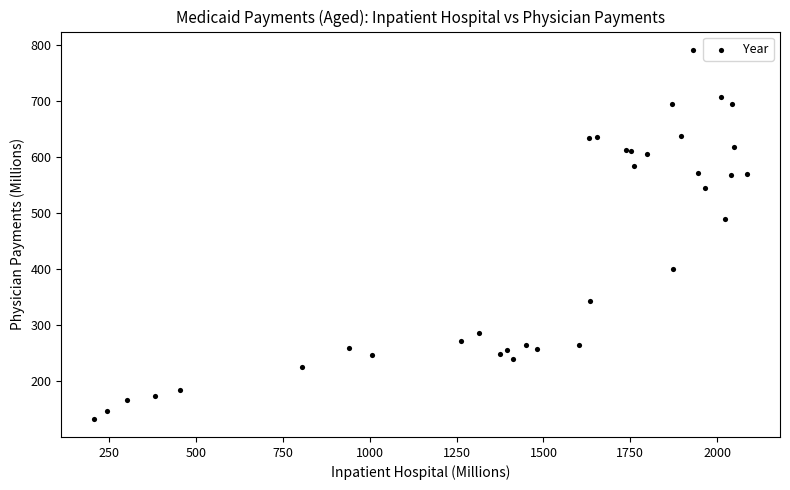

What Y value in the scatter plot is closest to 462?

489